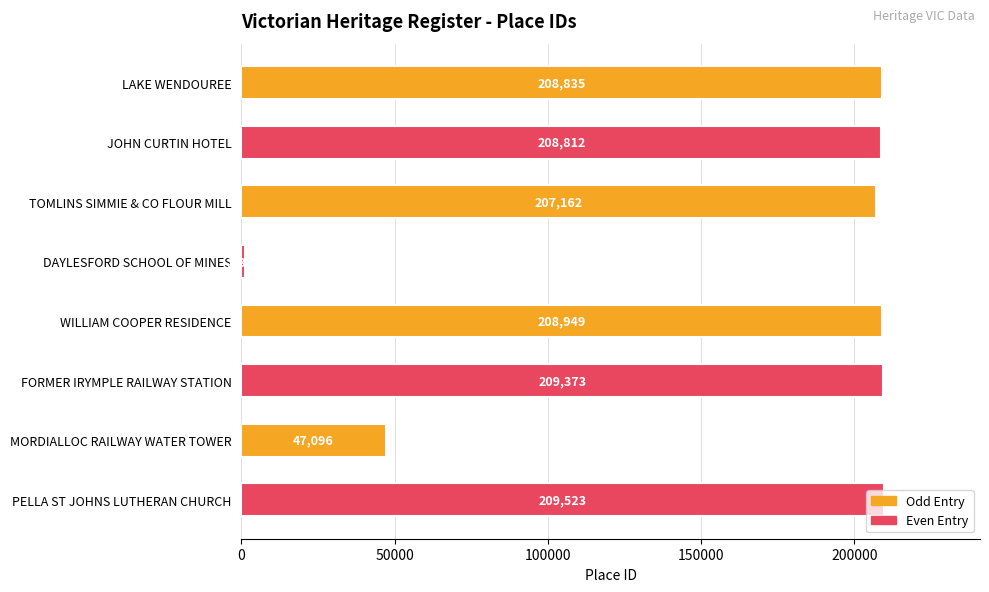

Are the bars horizontal?

Yes